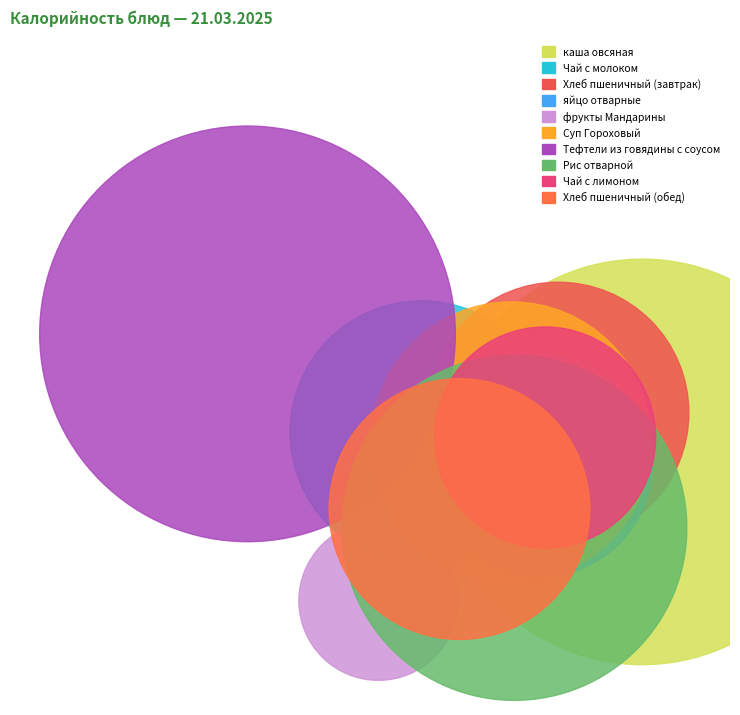

Which slice is the largest?

Тефтели из говядины с соусом